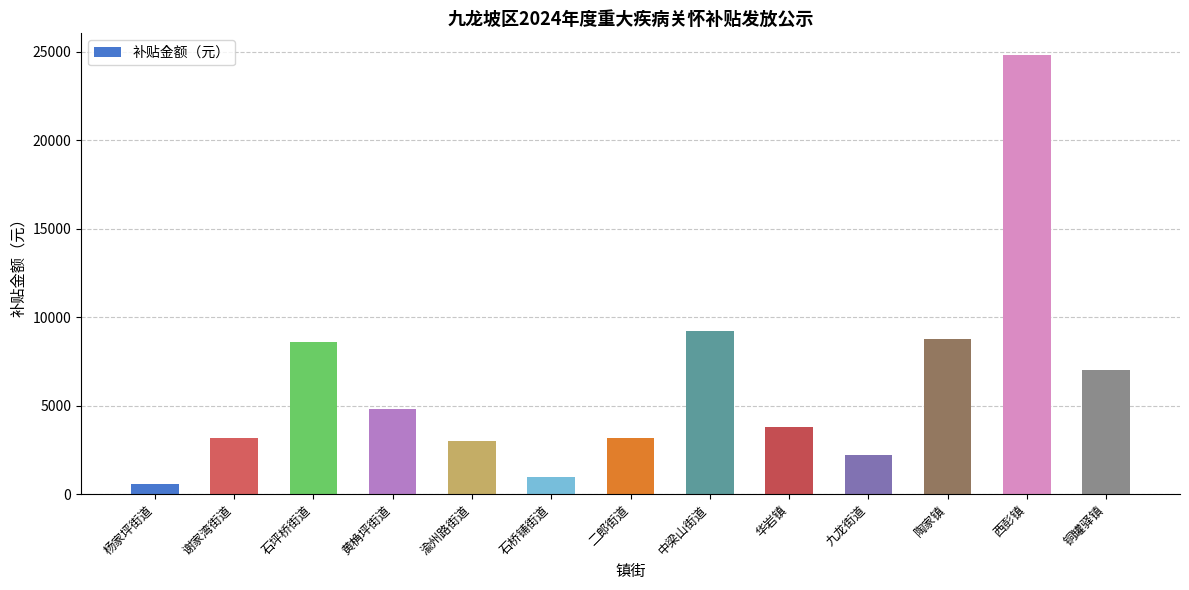

The value at 中梁山街道 is 9200. True or false?

True